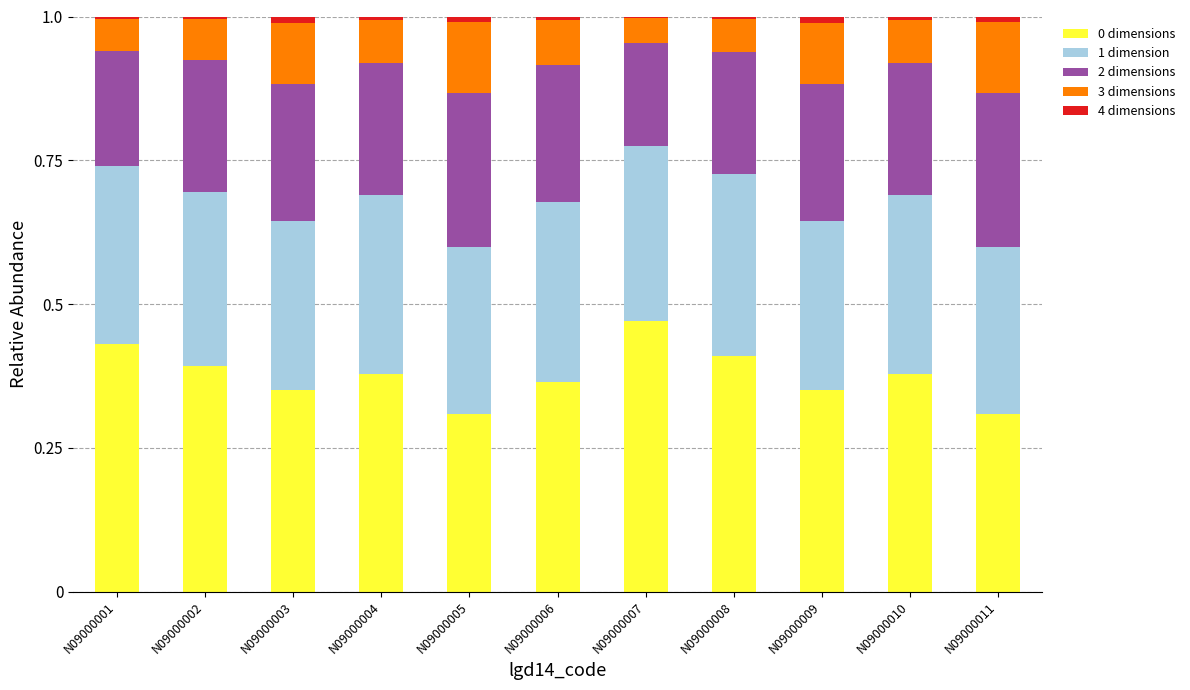

The 0 dimensions series shows 0.4 at N09000004. True or false?

True